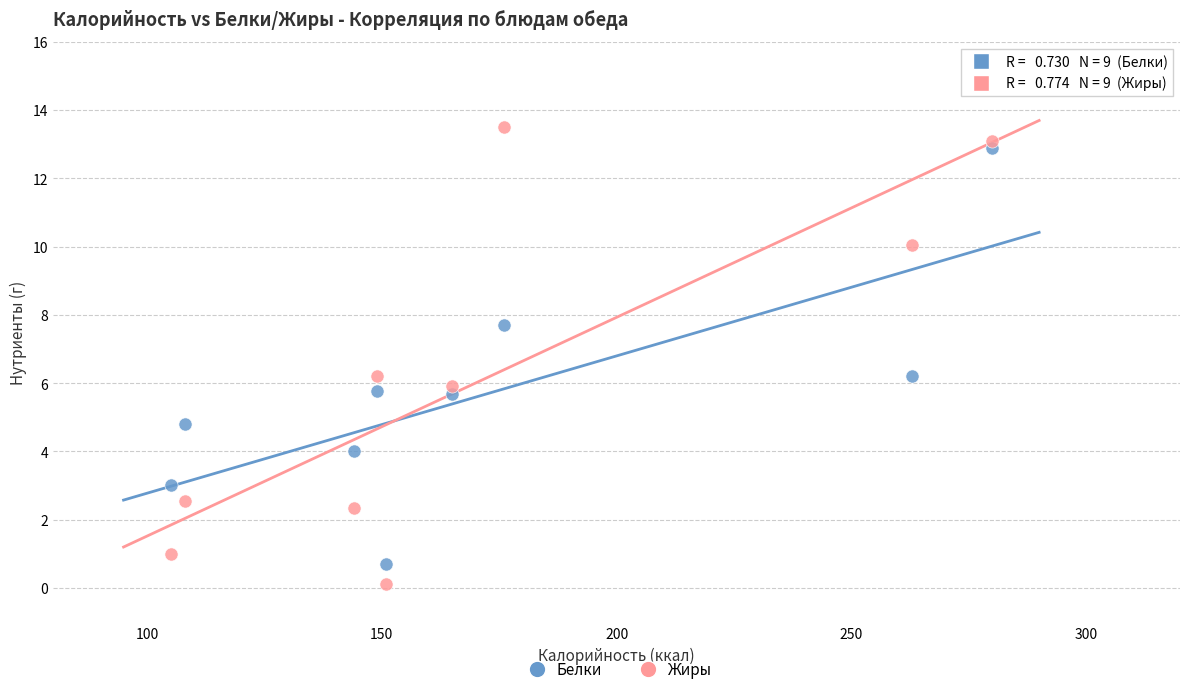

Which series contains the lowest Y value?

Жиры